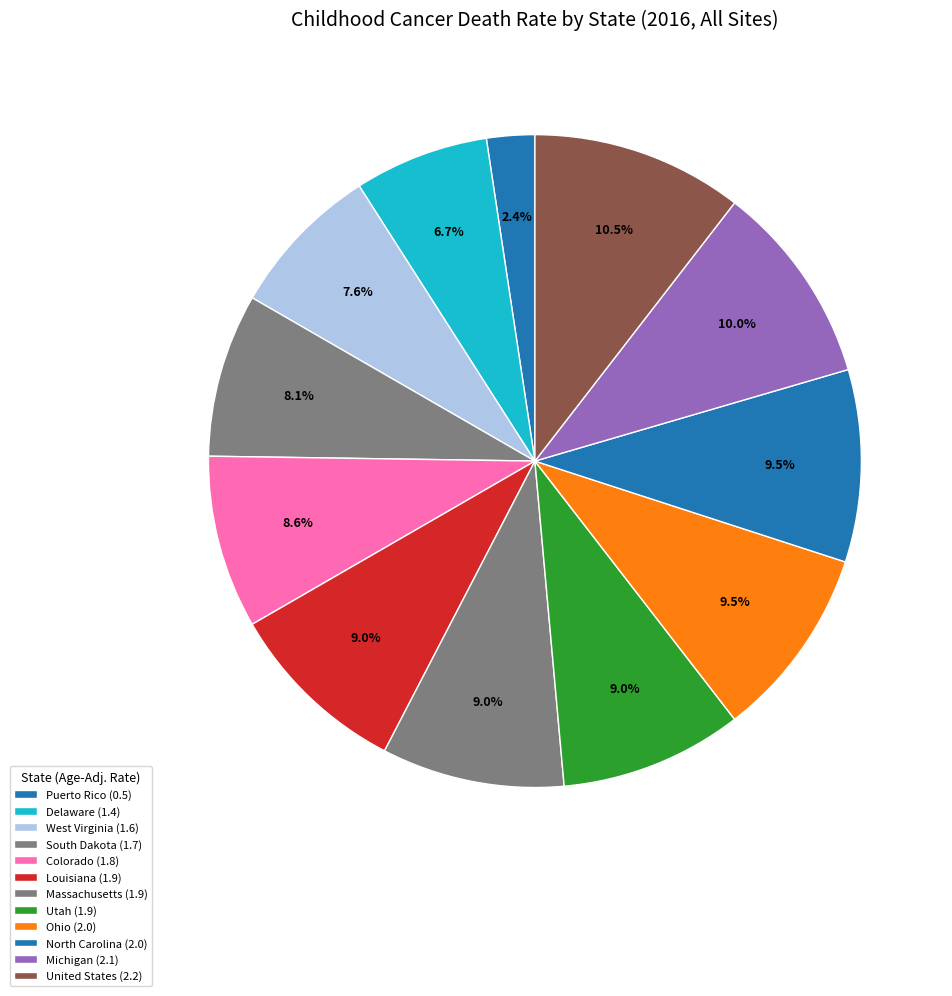

True or false: Louisiana accounts for 1% of the total.

False